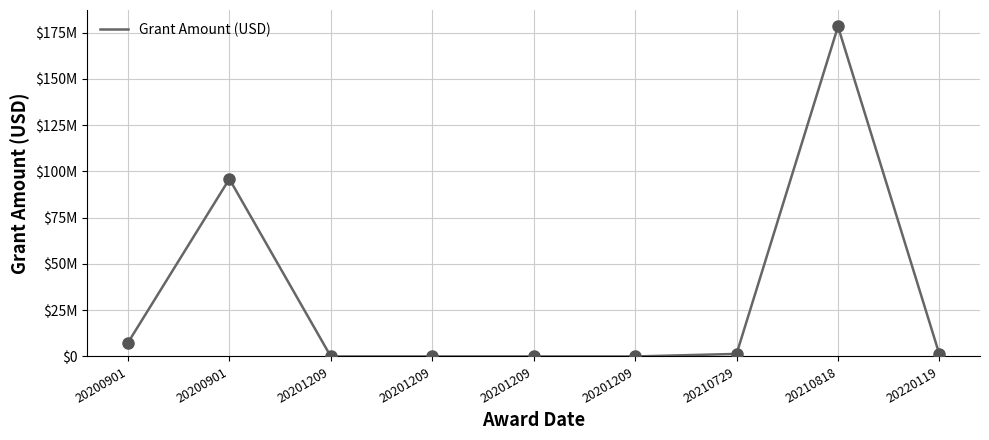

Is this an area chart (filled region under the line)?

No